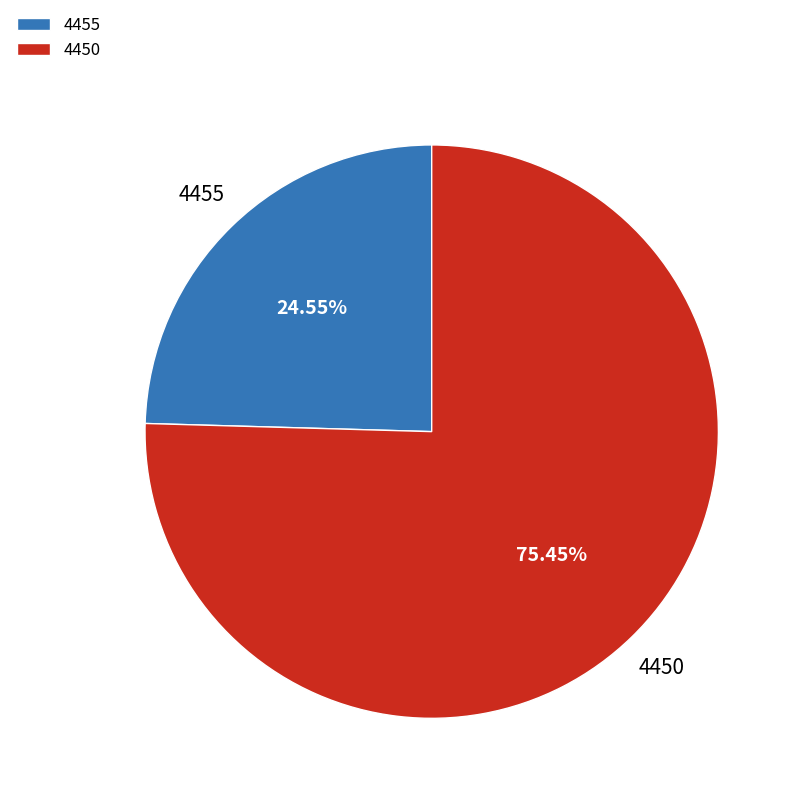

Is it true that 4450 is 75% of the pie?

True